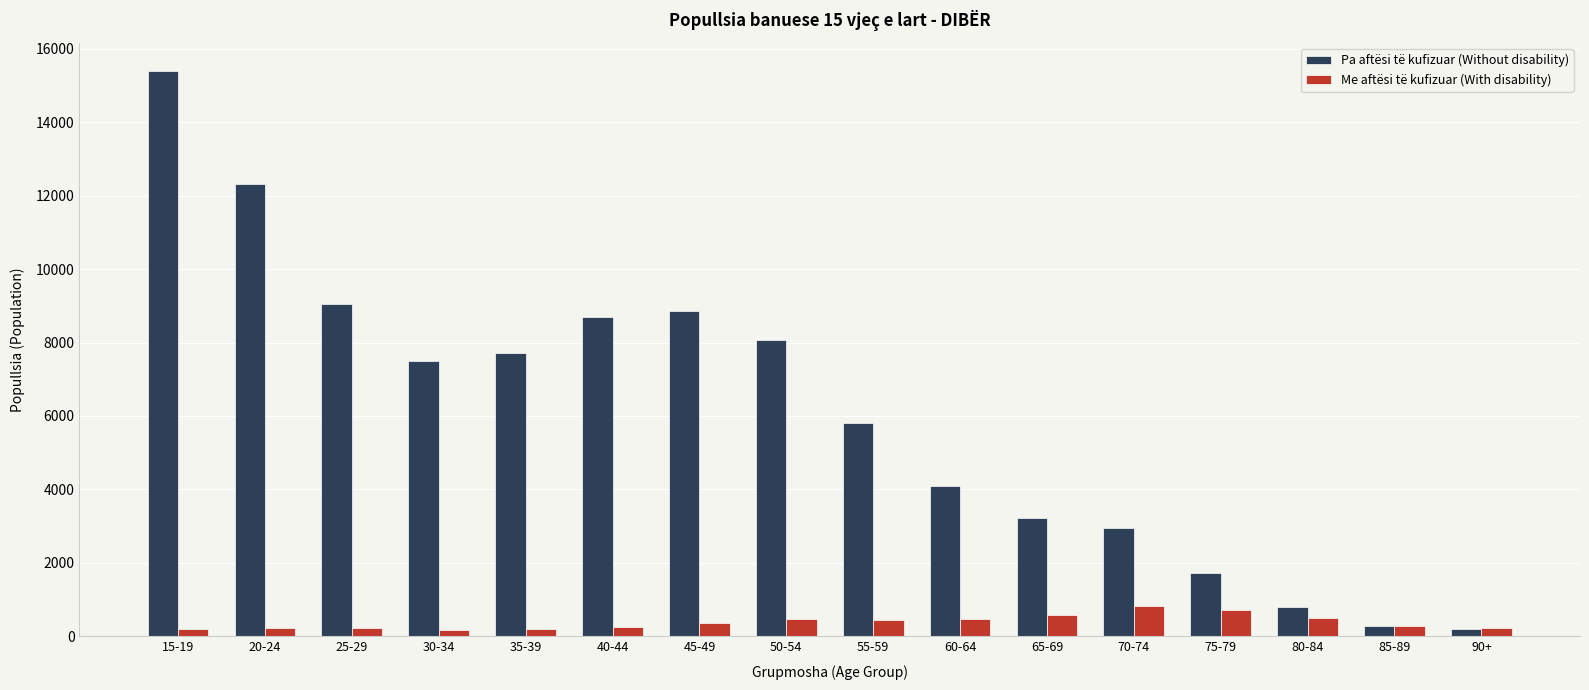

The value of Me aftësi të kufizuar (With disability) at 45-49 is 349. True or false?

True